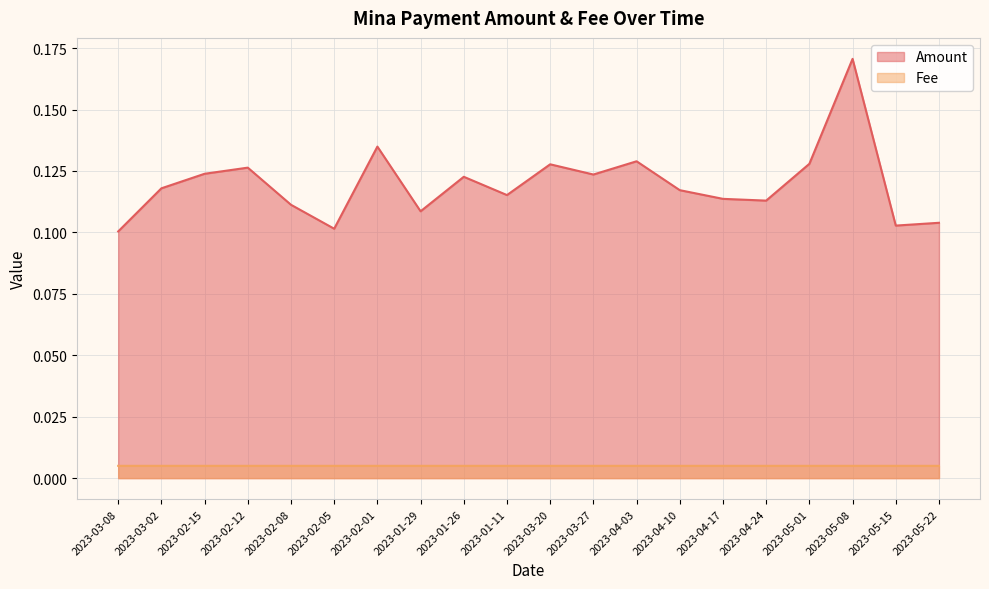

Reading left to right, extract all data points from this chart.

Amount: 0.1	0.1	0.1	0.1	0.1	0.1	0.1	0.1	0.1	0.1	0.1	0.1	0.1	0.1	0.1	0.1	0.1	0.2	0.1	0.1
Fee: 0.0	0.0	0.0	0.0	0.0	0.0	0.0	0.0	0.0	0.0	0.0	0.0	0.0	0.0	0.0	0.0	0.0	0.0	0.0	0.0